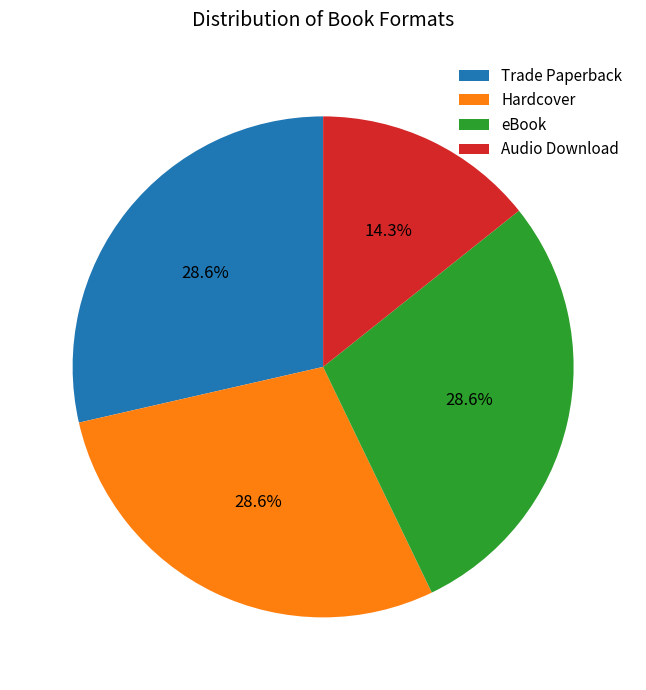

Does Audio Download account for over 50% of the chart?

No